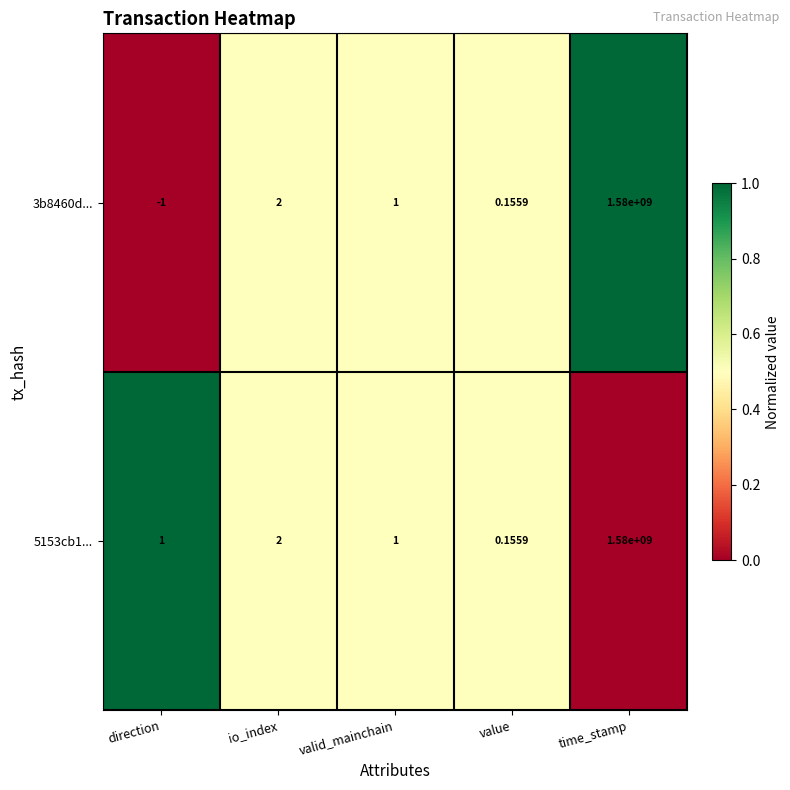

At which category is the sum across all series the highest?

time_stamp